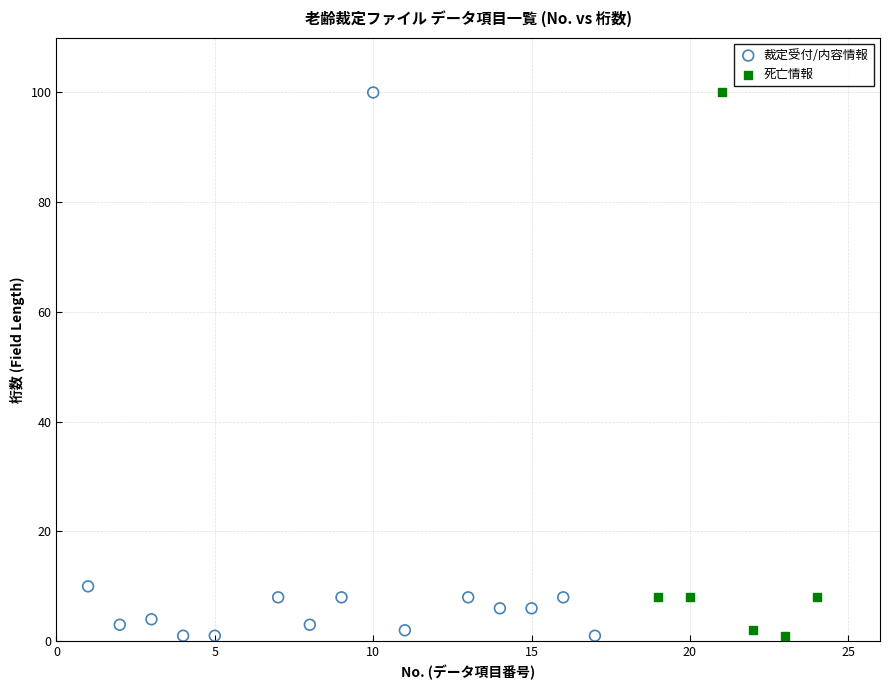

What are all the series names shown in the legend?

裁定受付/内容情報, 死亡情報